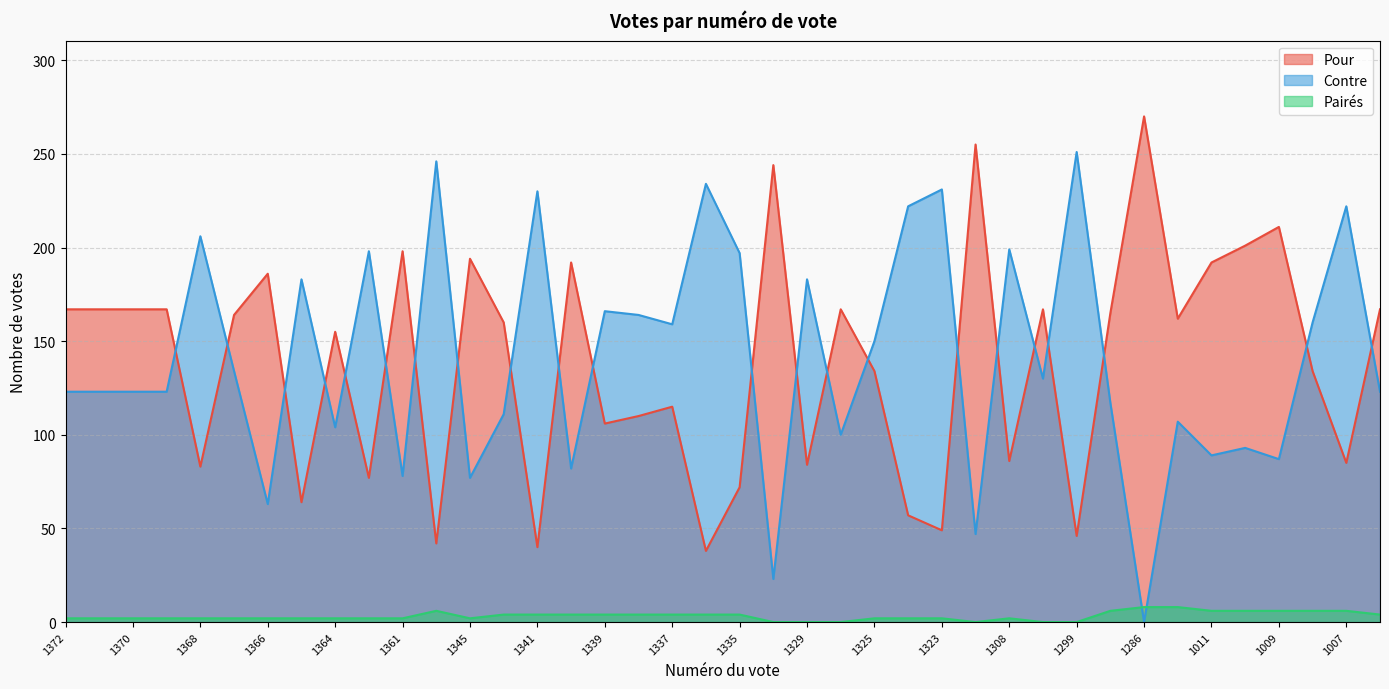

Reading left to right, extract all data points from this chart.

Pour: 1372=167	1371=167	1370=167	1369=167	1368=83	1367=164	1366=186	1365=64	1364=155	1362=77	1361=198	1349=42	1345=194	1342=160	1341=40	1340=192	1339=106	1338=110	1337=115	1336=38	1335=72	1330=244	1329=84	1328=167	1325=134	1324=57	1323=49	1319=255	1308=86	1301=167	1299=46	1287=165	1286=270	1285=162	1011=192	1010=201	1009=211	1008=134	1007=85	1006=167
Contre: 1372=123	1371=123	1370=123	1369=123	1368=206	1367=134	1366=63	1365=183	1364=104	1362=198	1361=78	1349=246	1345=77	1342=111	1341=230	1340=82	1339=166	1338=164	1337=159	1336=234	1335=197	1330=23	1329=183	1328=100	1325=150	1324=222	1323=231	1319=47	1308=199	1301=130	1299=251	1287=117	1286=0	1285=107	1011=89	1010=93	1009=87	1008=160	1007=222	1006=123
Pairés: 1372=2	1371=2	1370=2	1369=2	1368=2	1367=2	1366=2	1365=2	1364=2	1362=2	1361=2	1349=6	1345=2	1342=4	1341=4	1340=4	1339=4	1338=4	1337=4	1336=4	1335=4	1330=0	1329=0	1328=0	1325=2	1324=2	1323=2	1319=0	1308=2	1301=0	1299=0	1287=6	1286=8	1285=8	1011=6	1010=6	1009=6	1008=6	1007=6	1006=4